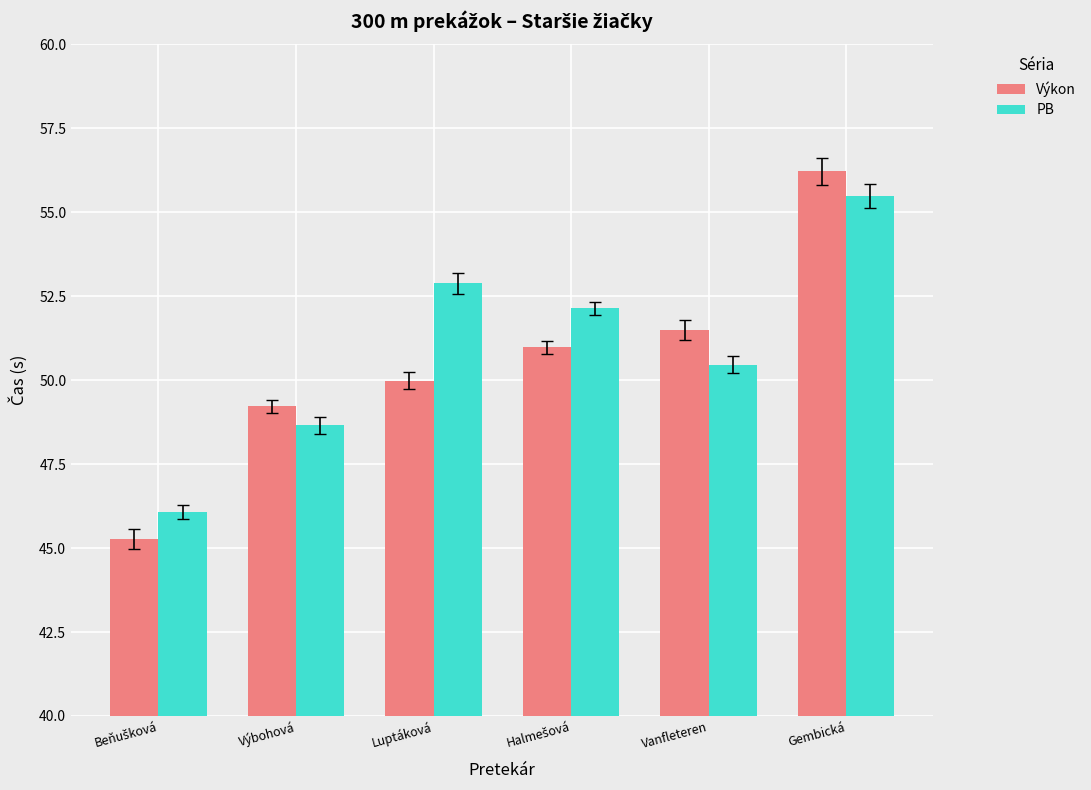

Reading left to right, extract all data points from this chart.

Výkon: 45.3	49.2	50.0	51.0	51.5	56.2
PB: 46.1	48.7	52.9	52.1	50.5	55.5